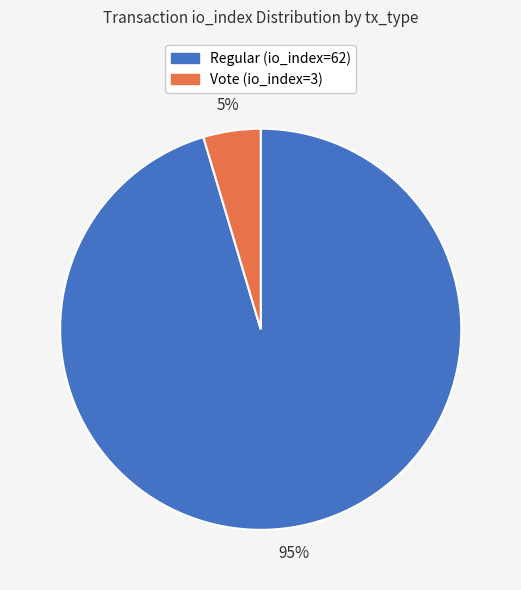

What percentage is the Regular (io_index=62) slice, to the nearest percent?

95%